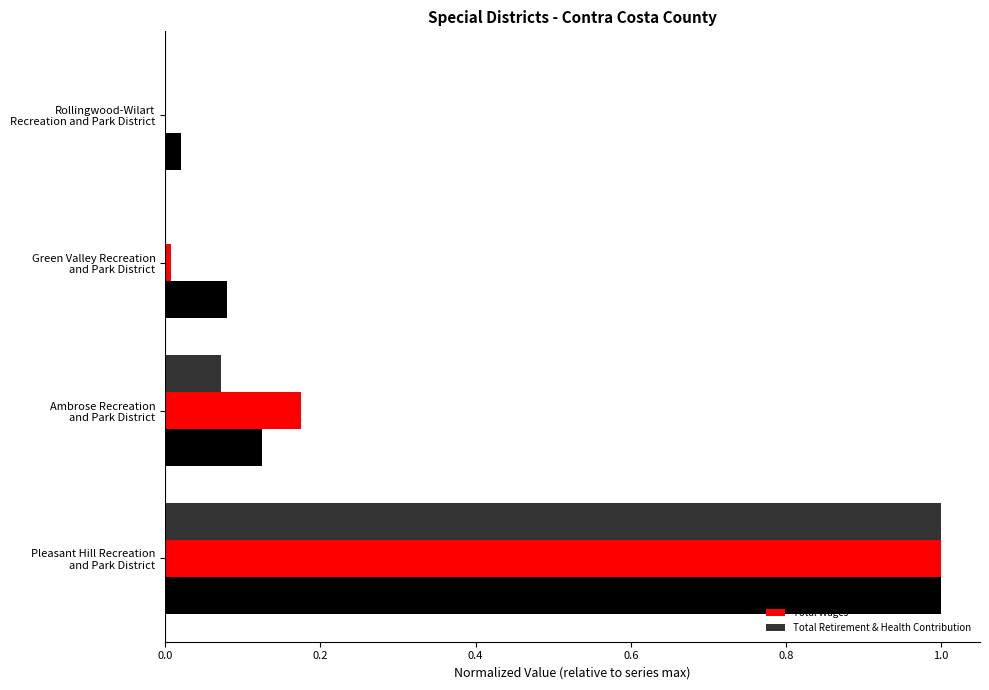

What is the highest value of the Total Retirement & Health Contribution series?

1.0